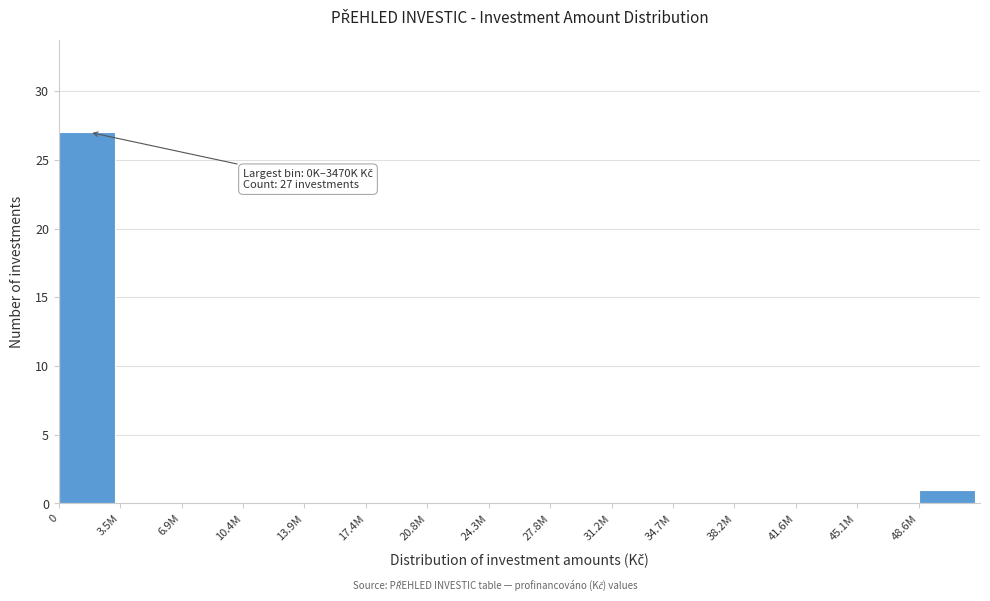

Reading left to right, transcribe all the data shown in this chart.

0=27	3.5M=0	6.9M=0	10.4M=0	13.9M=0	17.4M=0	20.8M=0	24.3M=0	27.8M=0	31.2M=0	34.7M=0	38.2M=0	41.6M=0	45.1M=0	48.6M=1